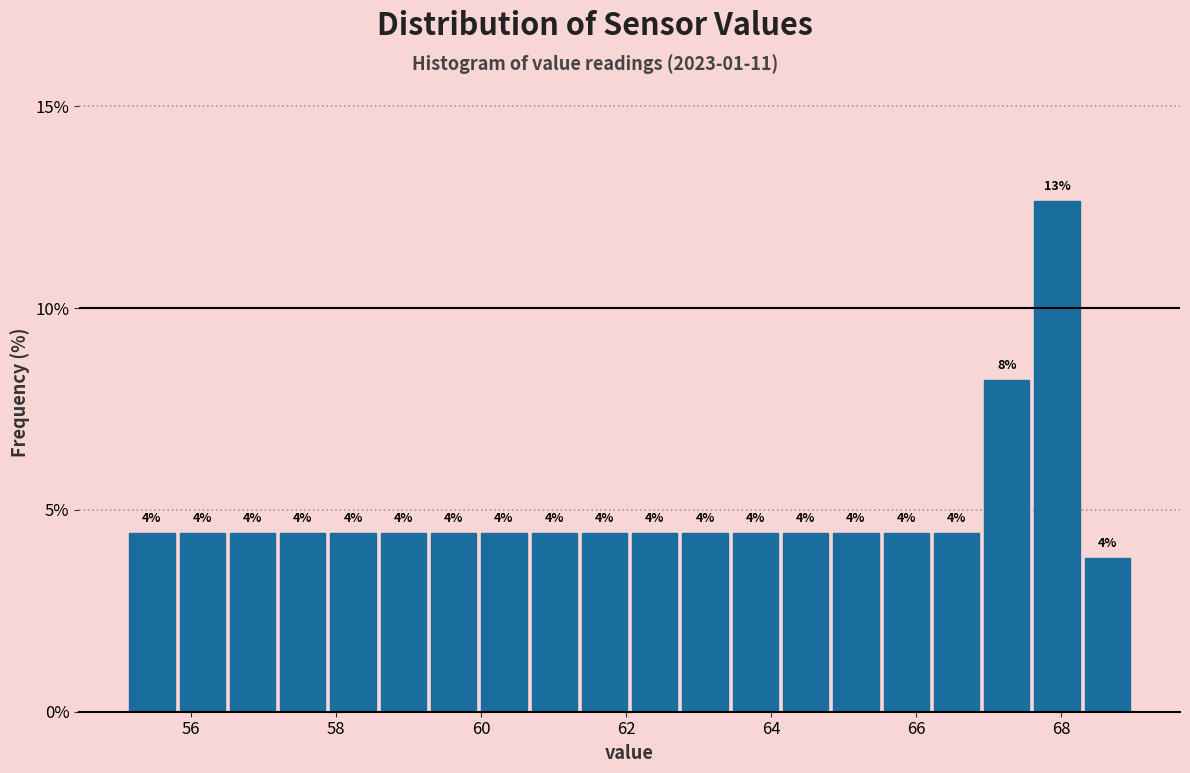

Around what value on the x-axis is the tallest bar? Give the approximate position of its centre, as read against the axis.

68.0